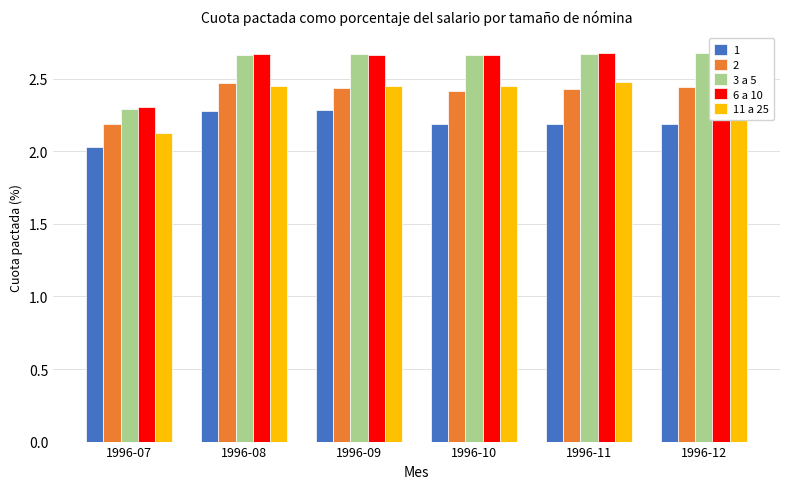

What is the greatest value displayed?

2.7